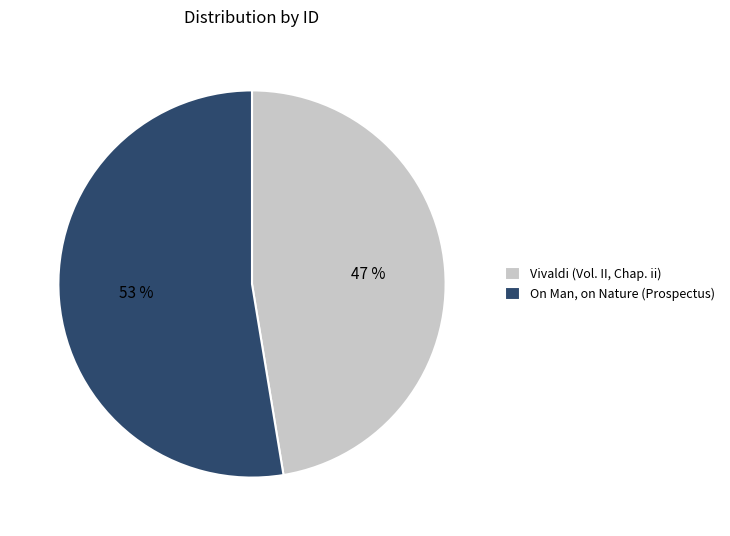

Approximately how many times larger is the value at On Man, on Nature (Prospectus) compared to Vivaldi (Vol. II, Chap. ii)?

1.1